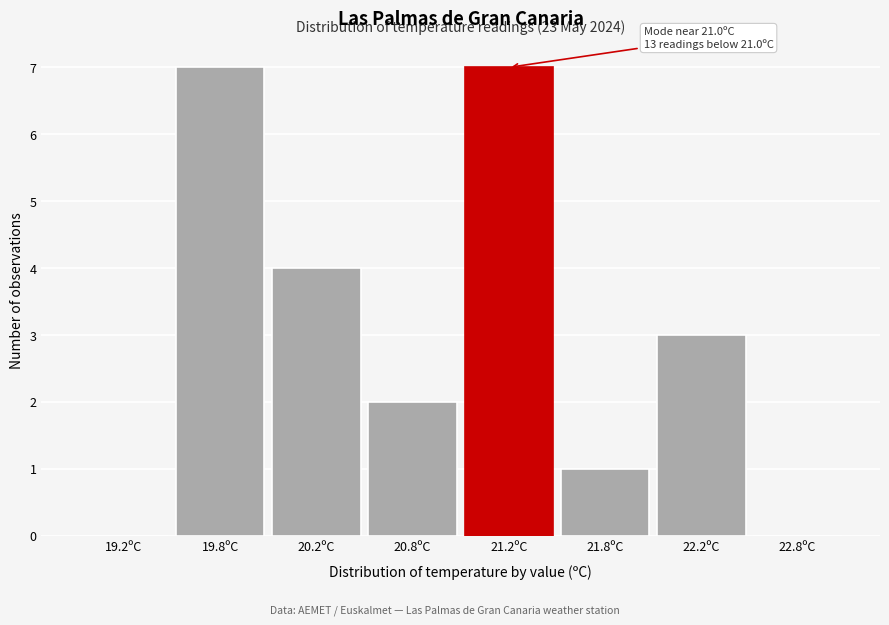

Reading left to right, transcribe all the data shown in this chart.

19.2ºC=0	19.8ºC=7	20.2ºC=4	20.8ºC=2	21.2ºC=7	21.8ºC=1	22.2ºC=3	22.8ºC=0